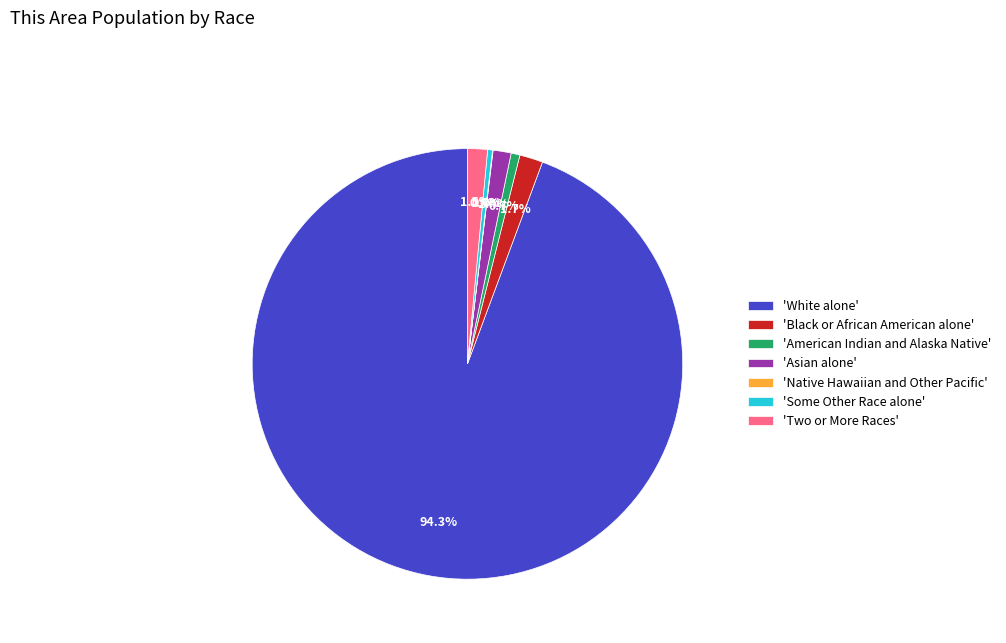

Combined, do 'Black or African American alone' and 'Asian alone' account for over 50%?

No